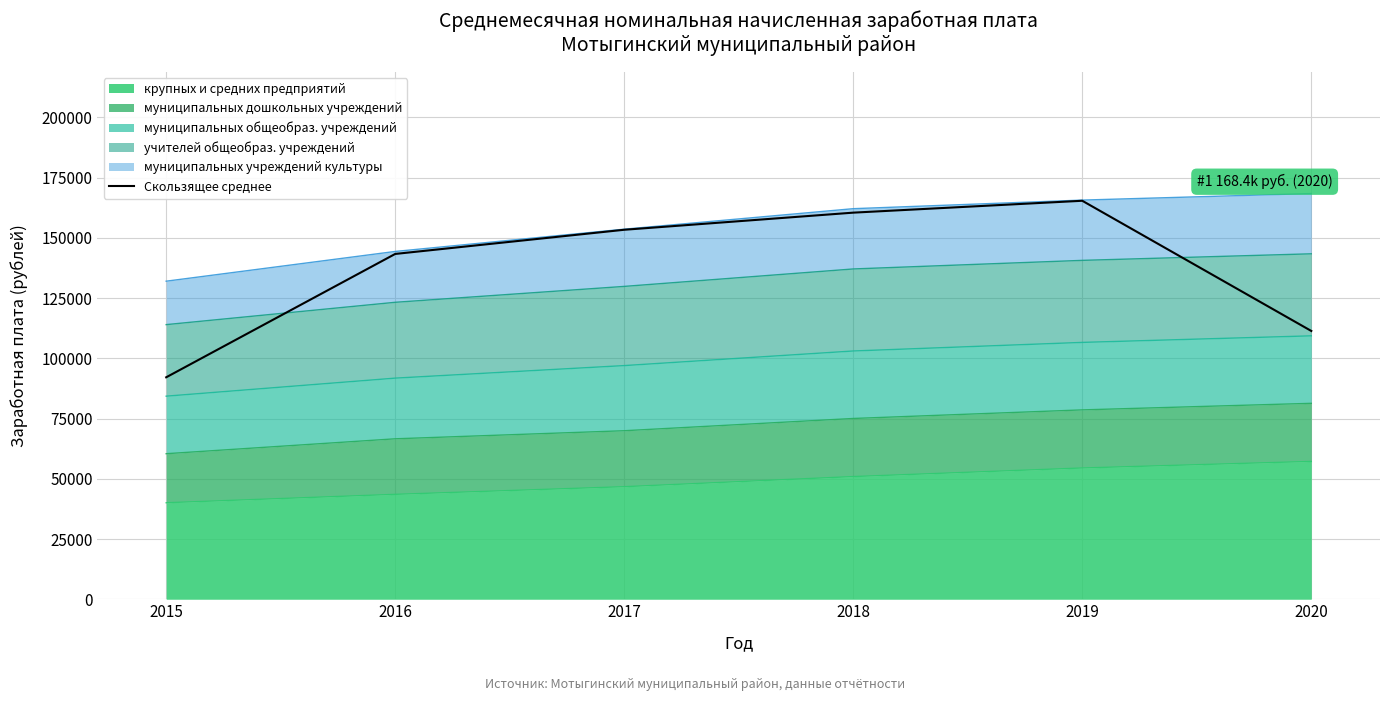

Reading right to left, list all the values displayed in this chart.

2020=111378.4	2019=165425.3	2018=160492.8	2017=153386.5	2016=143352.3	2015=92141.6